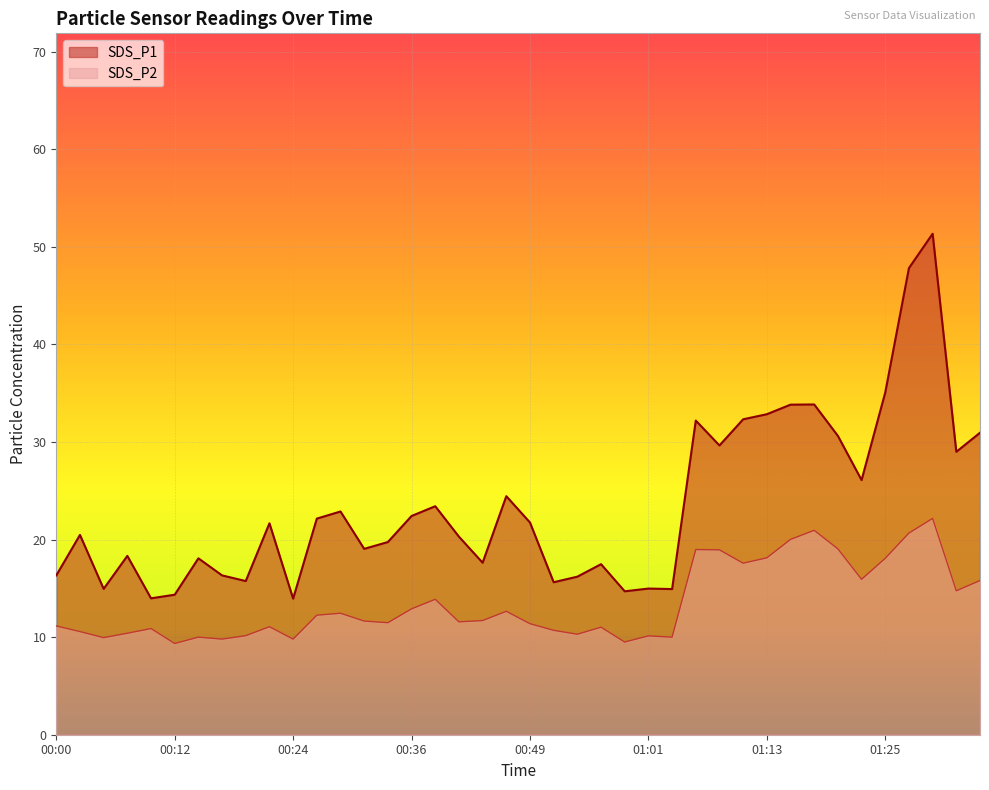

Between 00:34 and 00:51, which series saw the biggest shift?

SDS_P1